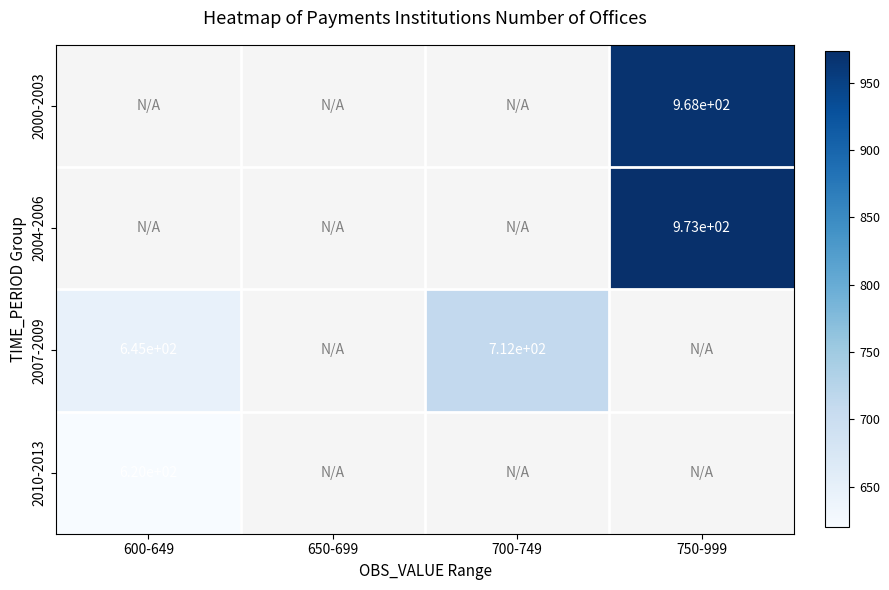

Is it true that 2007-2009 equals 712 at 700-749?

True